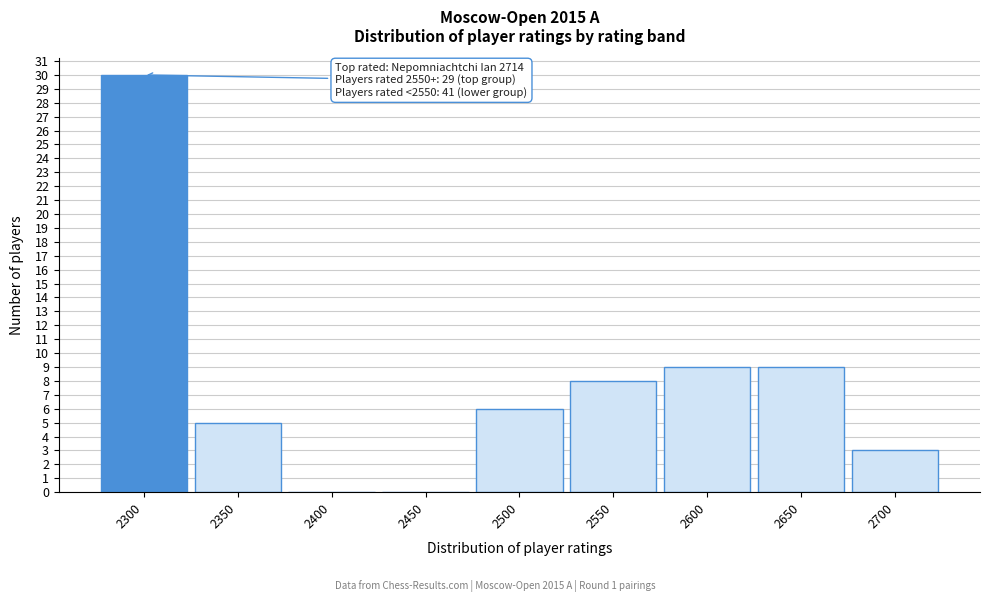

Reading left to right, transcribe all the data shown in this chart.

2300=30	2350=5	2400=0	2450=0	2500=6	2550=8	2600=9	2650=9	2700=3